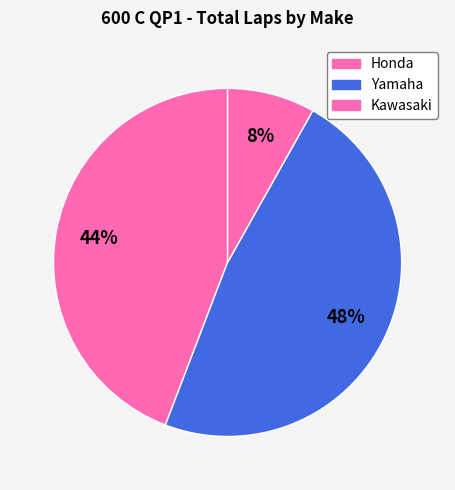

Is there any slice that represents more than half of the pie?

No